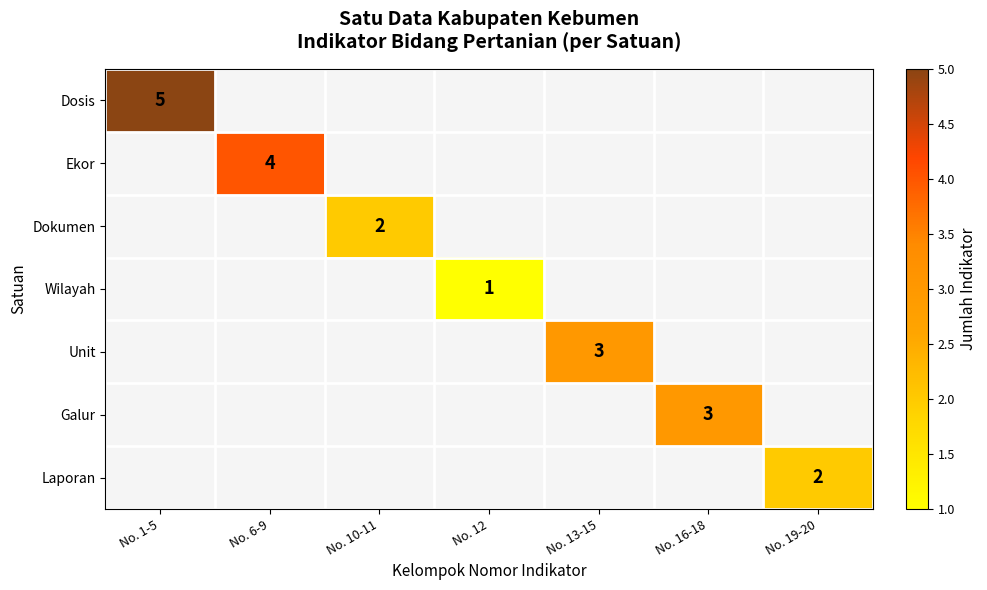

Is it true that Ekor equals 4 at No. 6-9?

True